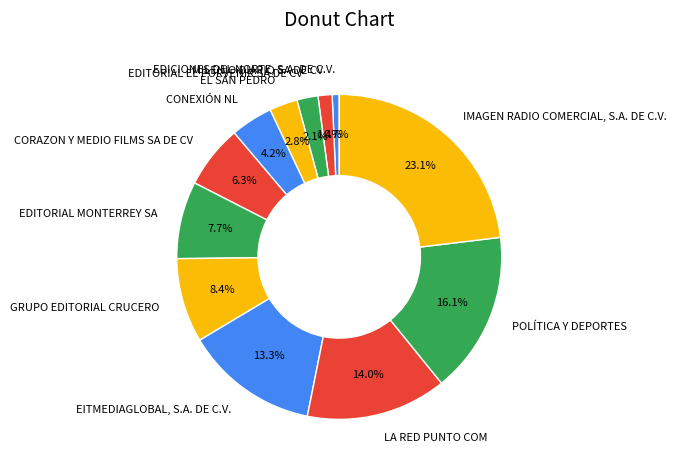

Is it true that EITMEDIAGLOBAL, S.A. DE C.V. is 13% of the pie?

True